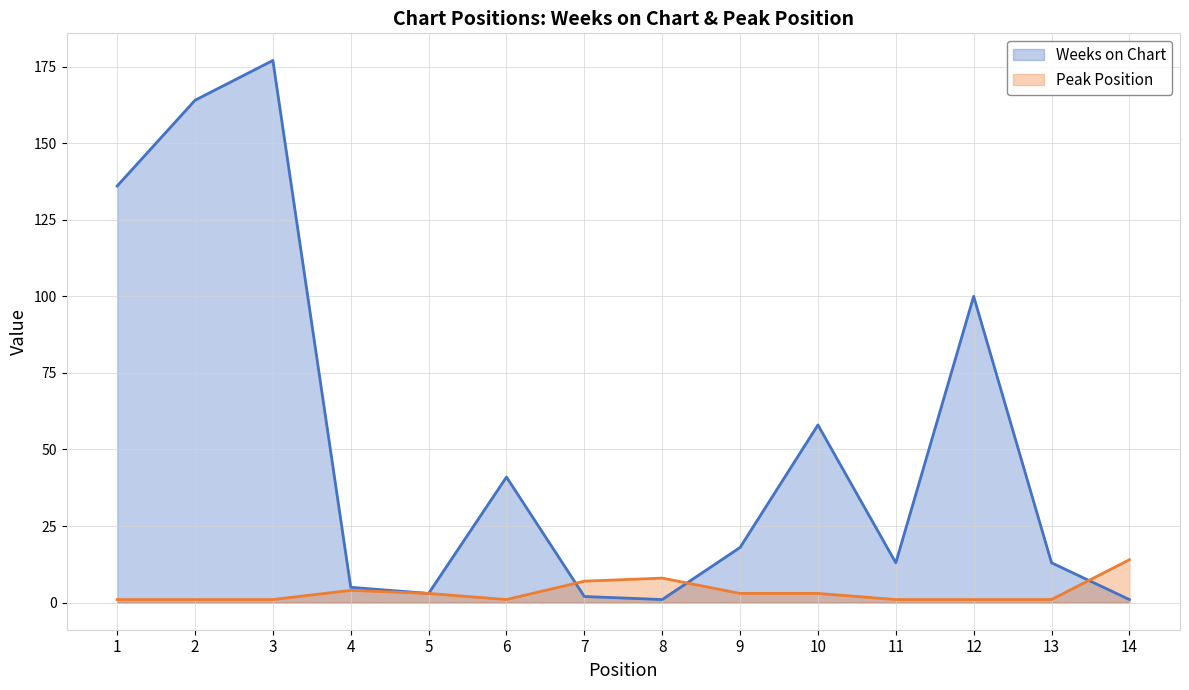

At which label is Weeks on Chart closest to 89?

12